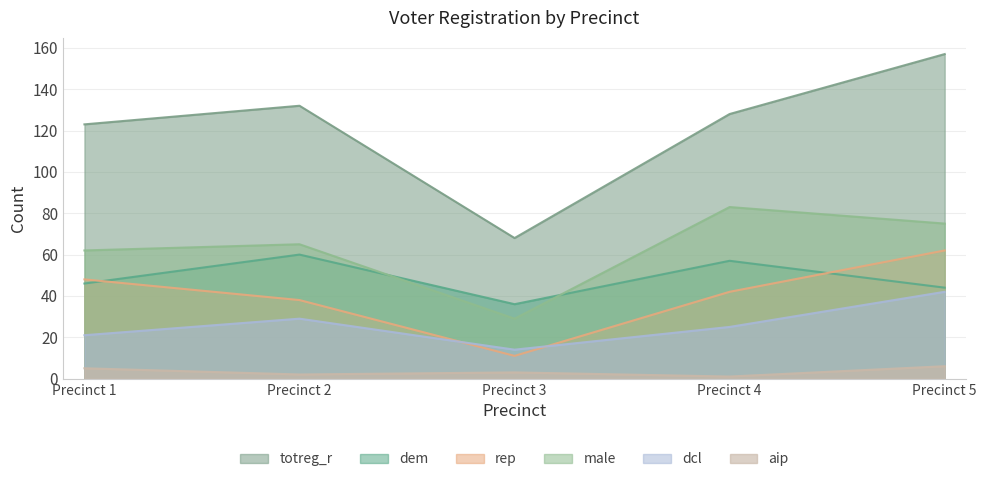

Where is the first local minimum for male?

Precinct 3